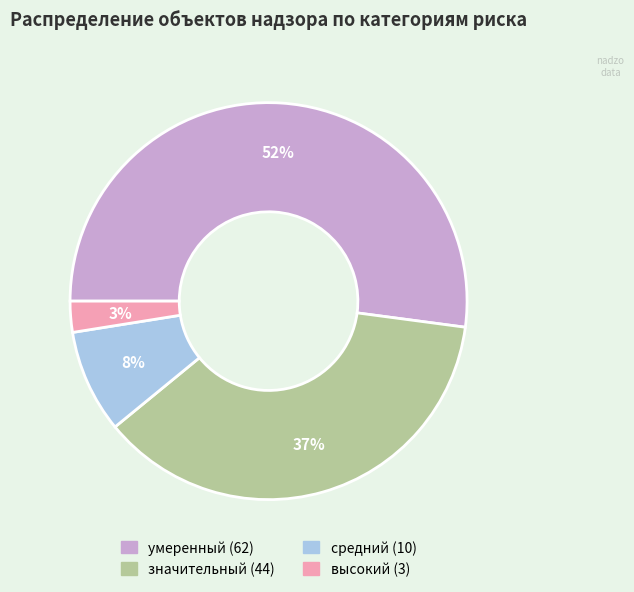

Which category accounts for the majority?

умеренный